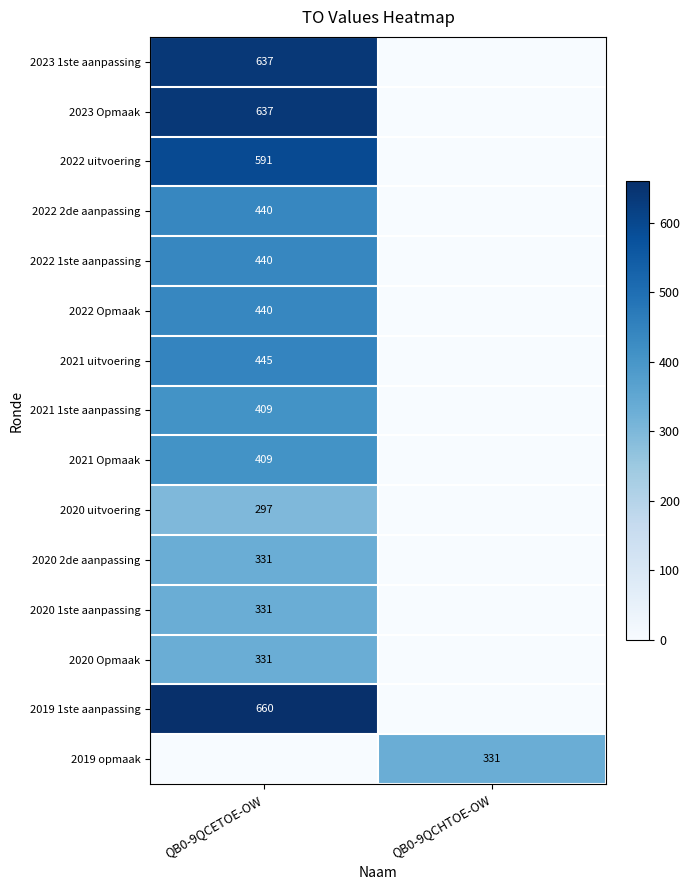

The value of 2021 uitvoering at QB0-9QCETOE-OW is 445. True or false?

True